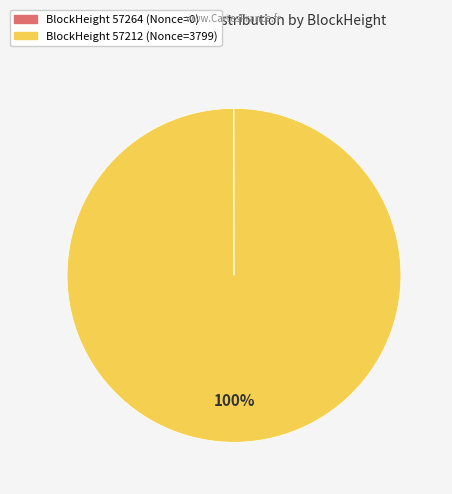

Is there any slice that represents more than half of the pie?

Yes